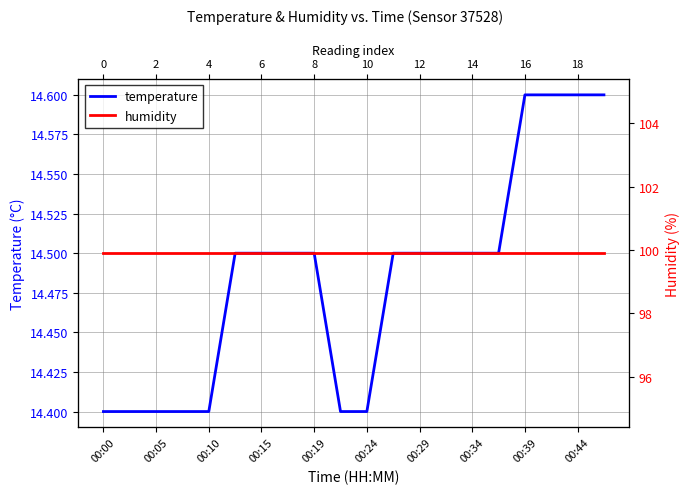

Does the chart display data point markers on the line(s)?

No